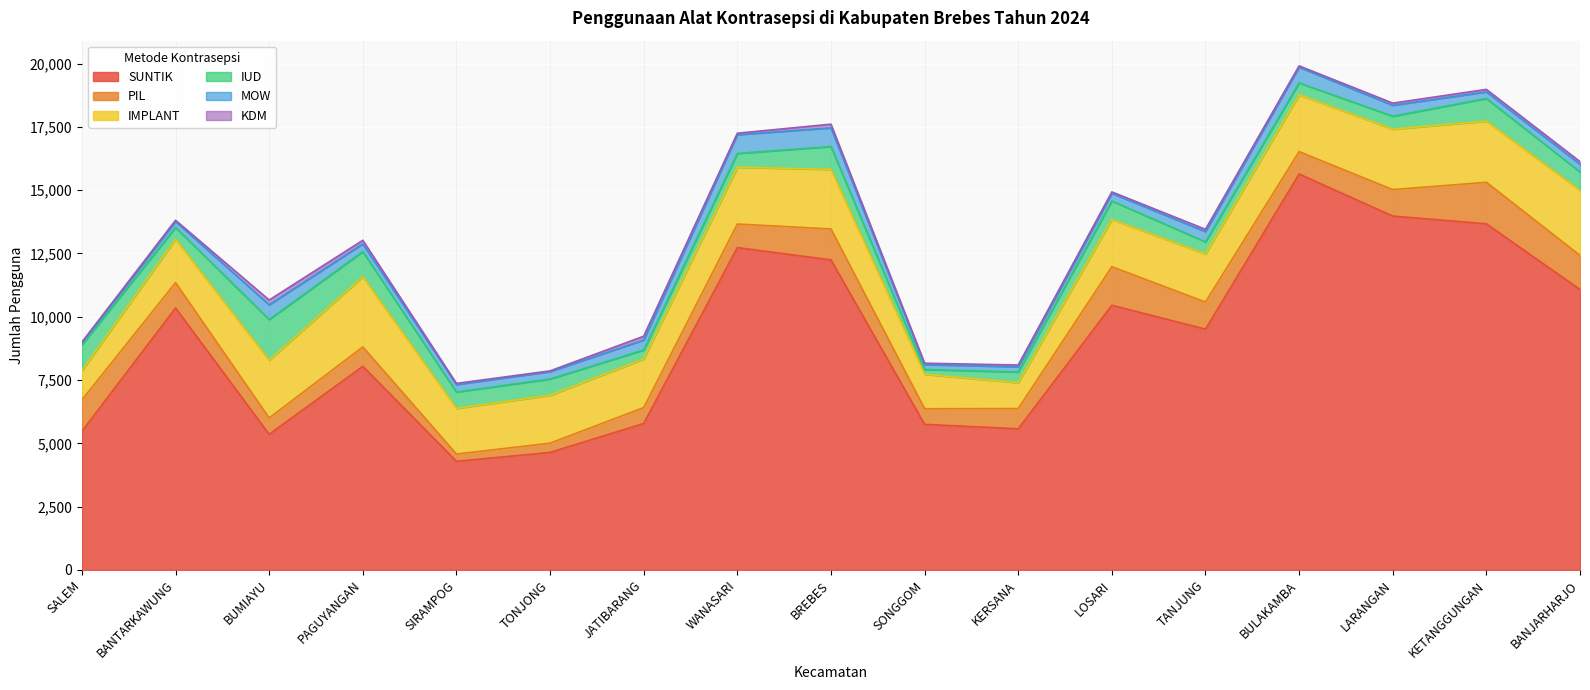

True or false: SUNTIK and MOW cross at least once.

False